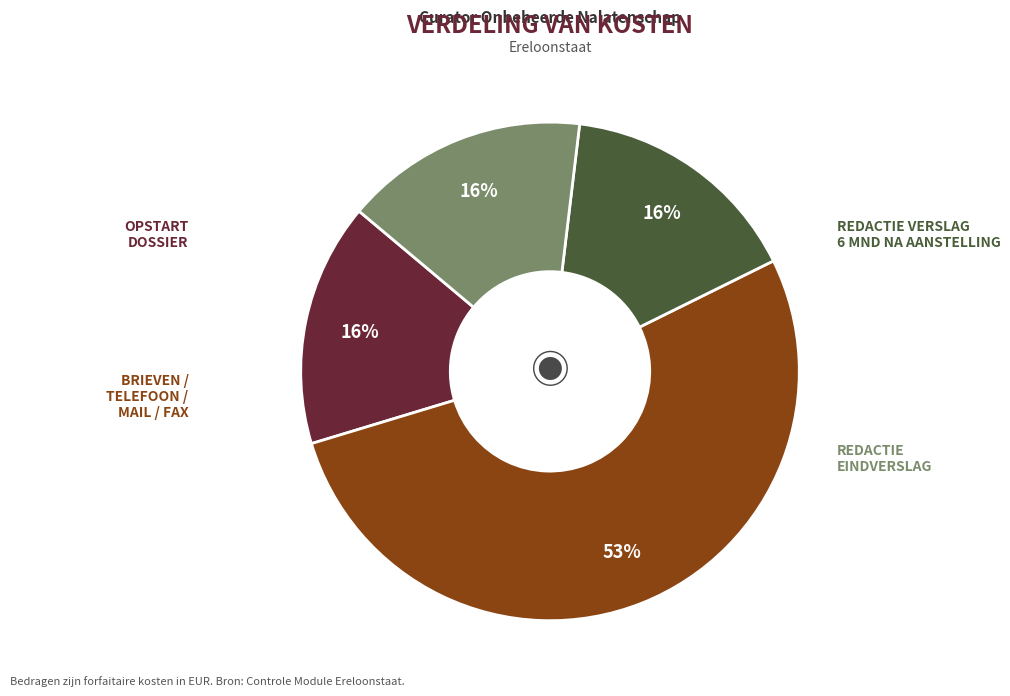

To the nearest percent, what is the average slice percentage?

25%